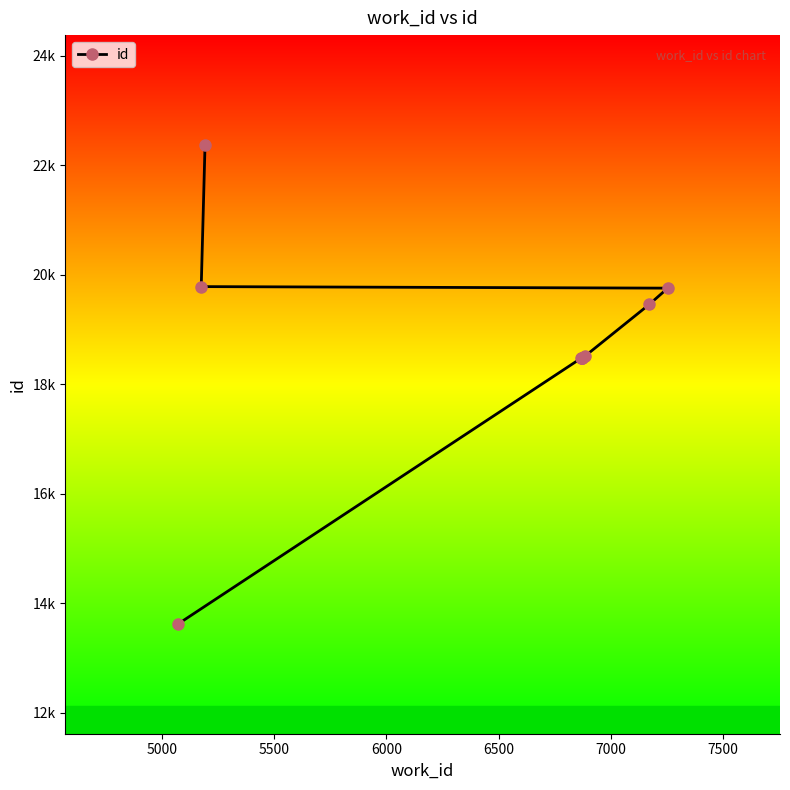

Is it true that the value at 4500 is 21902?

False